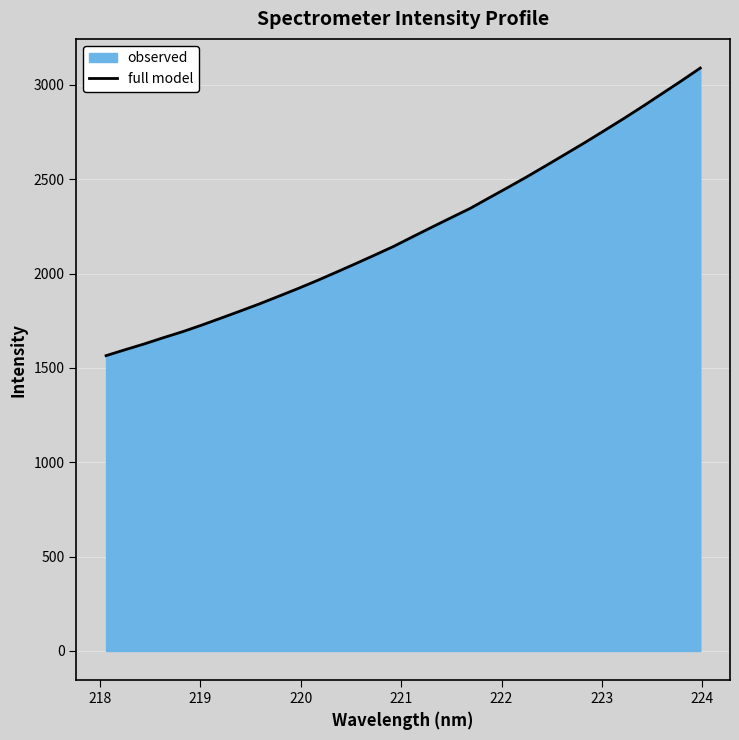

What is the minimum value shown in the chart?

1565.0